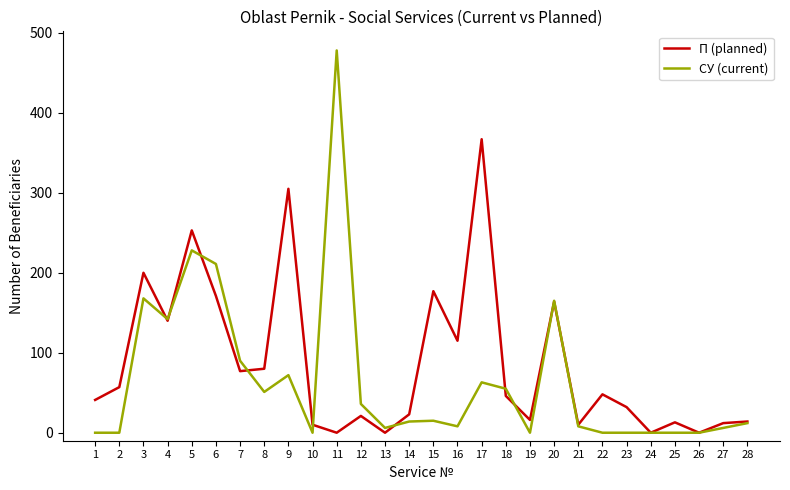

What is the maximum value shown in the chart?

478